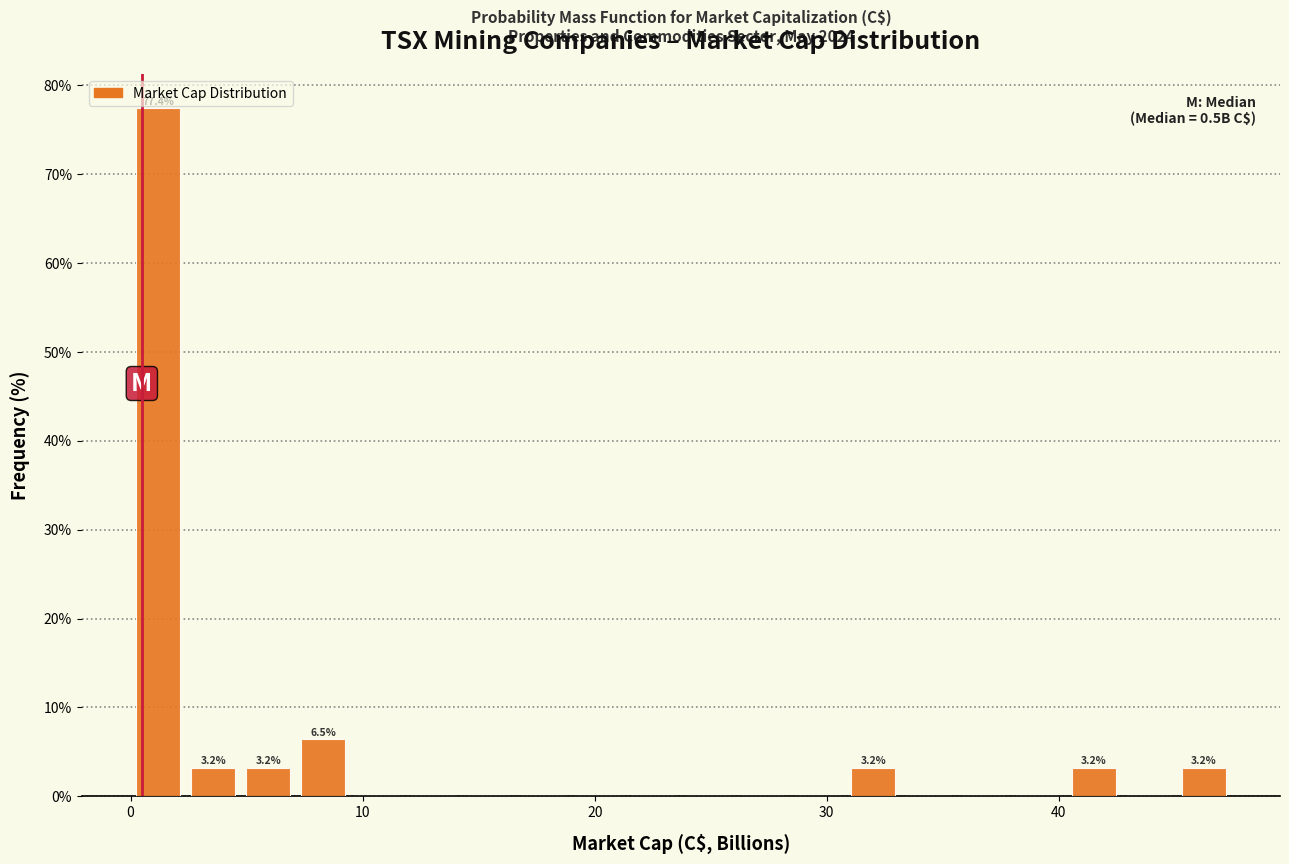

Read against the x-axis, roughly where is the centre of the tallest bar?

1